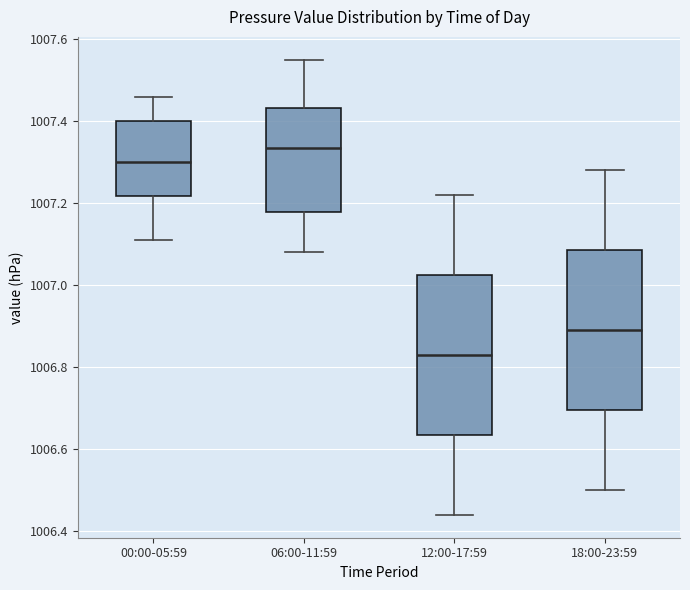

Where is the lower edge of the box for 12:00-17:59 on the y-axis? The values are not printed on the chart, so give them approximately, as read against the axis.

1006.64